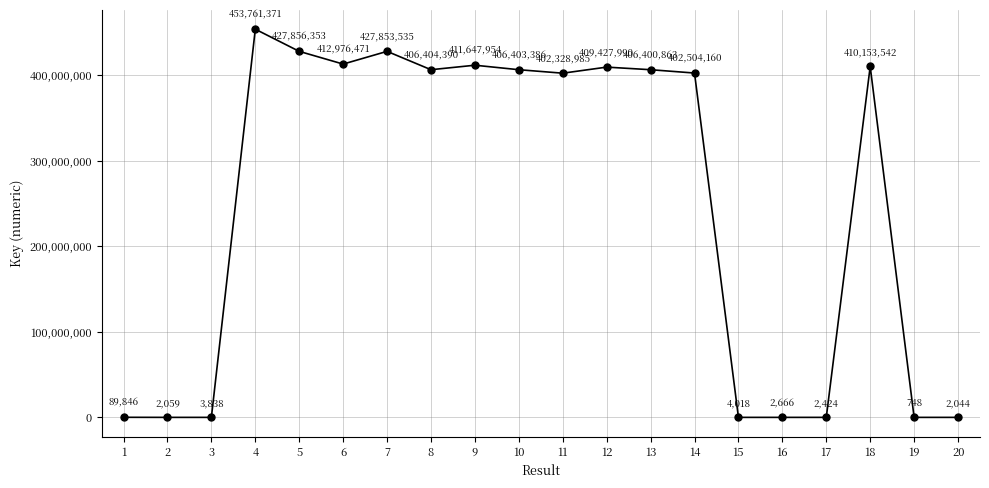

What is the difference between the maximum and minimum values?

453760623